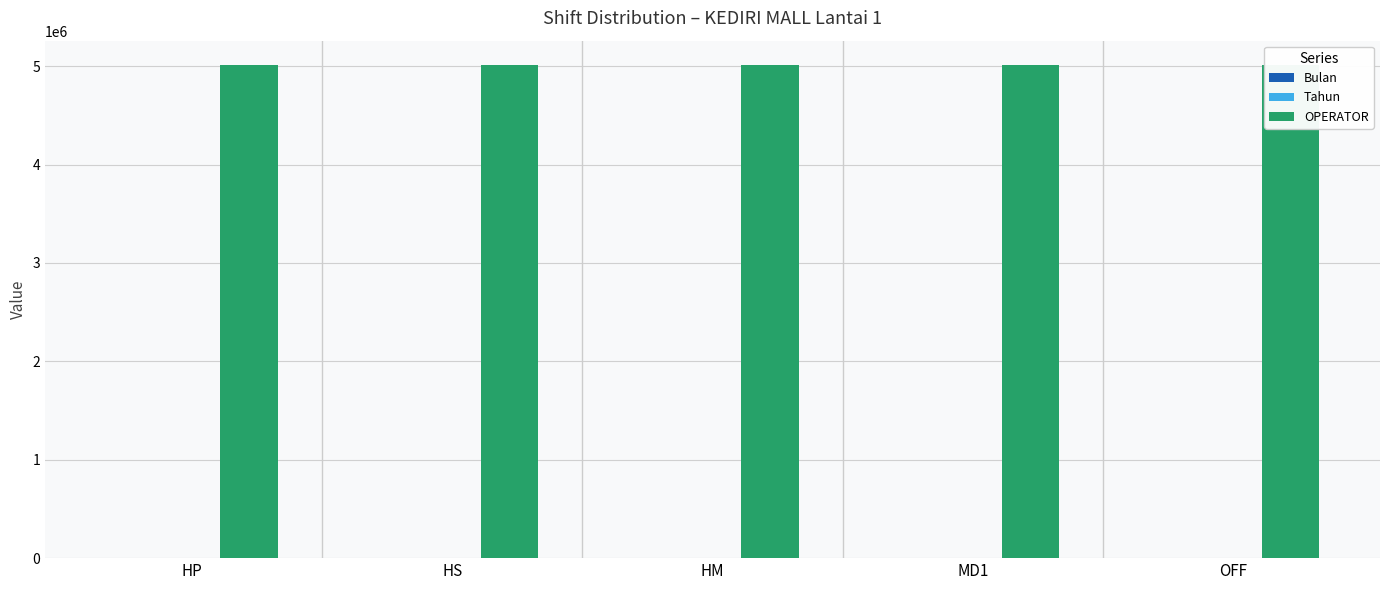

What value does the Tahun series have at HS?

2024